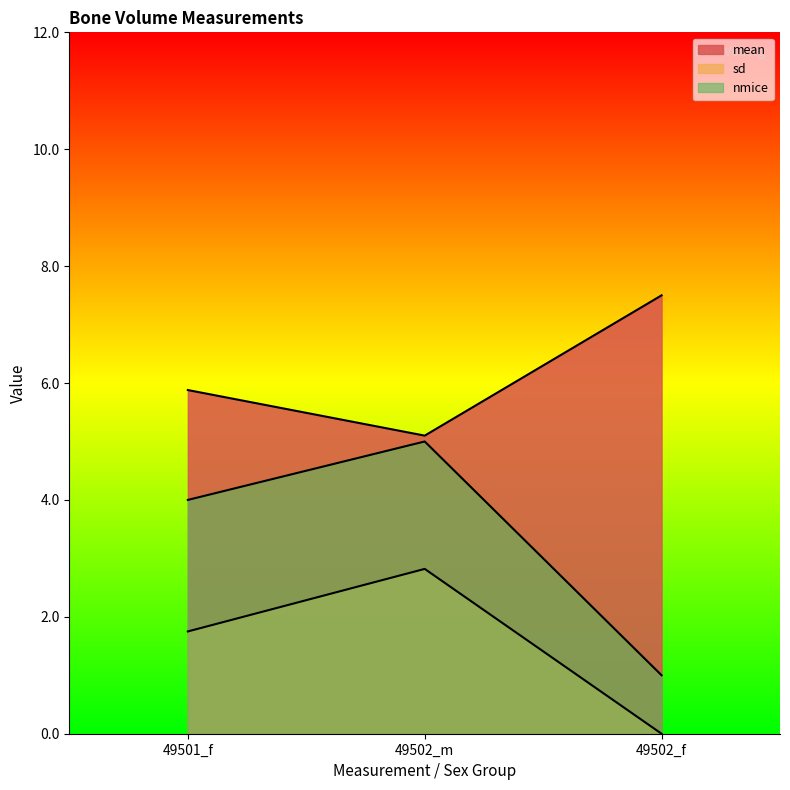

Which series has the largest range (max minus min)?

nmice